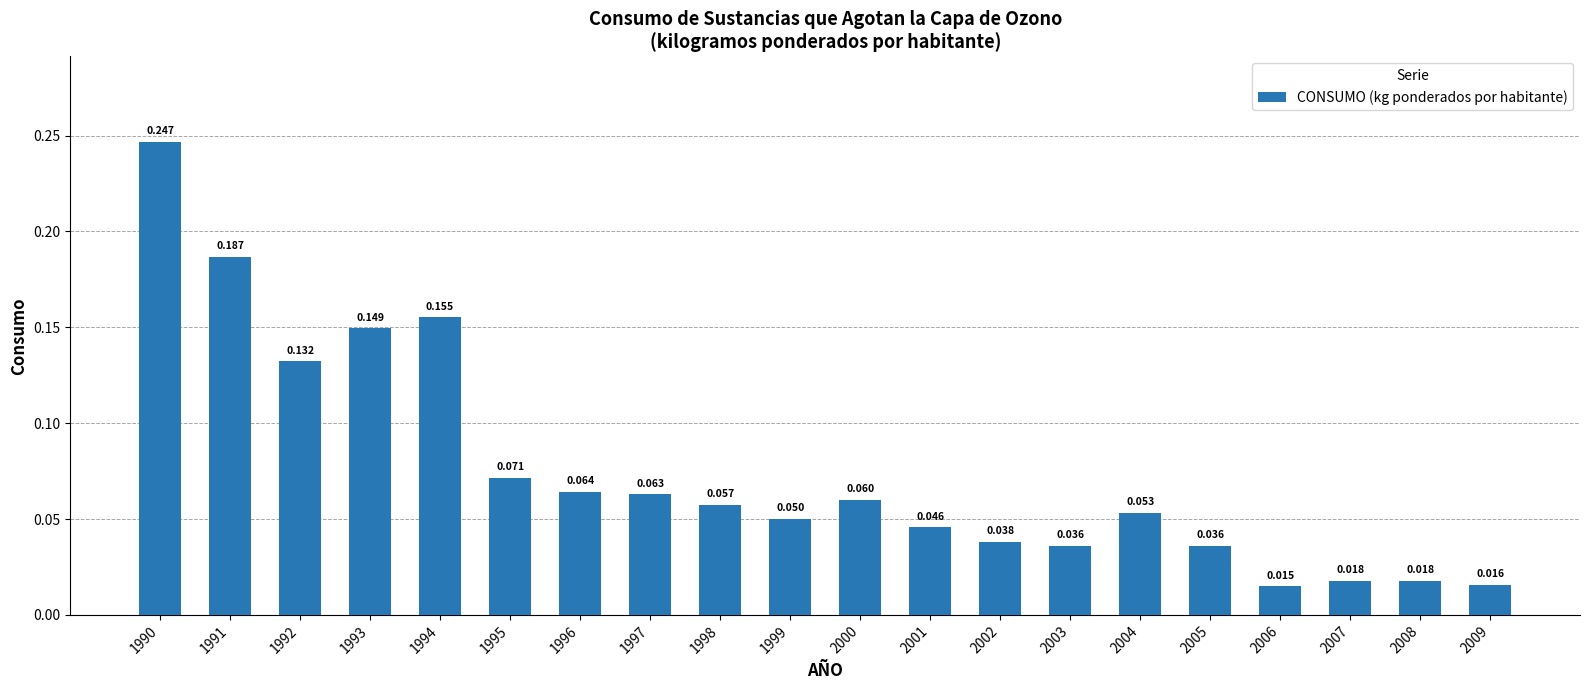

The value at 2002 is 0.0. True or false?

False